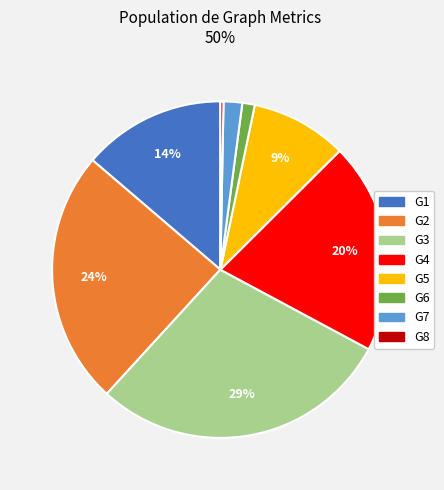

To the nearest percent, what portion does G2 represent?

24%